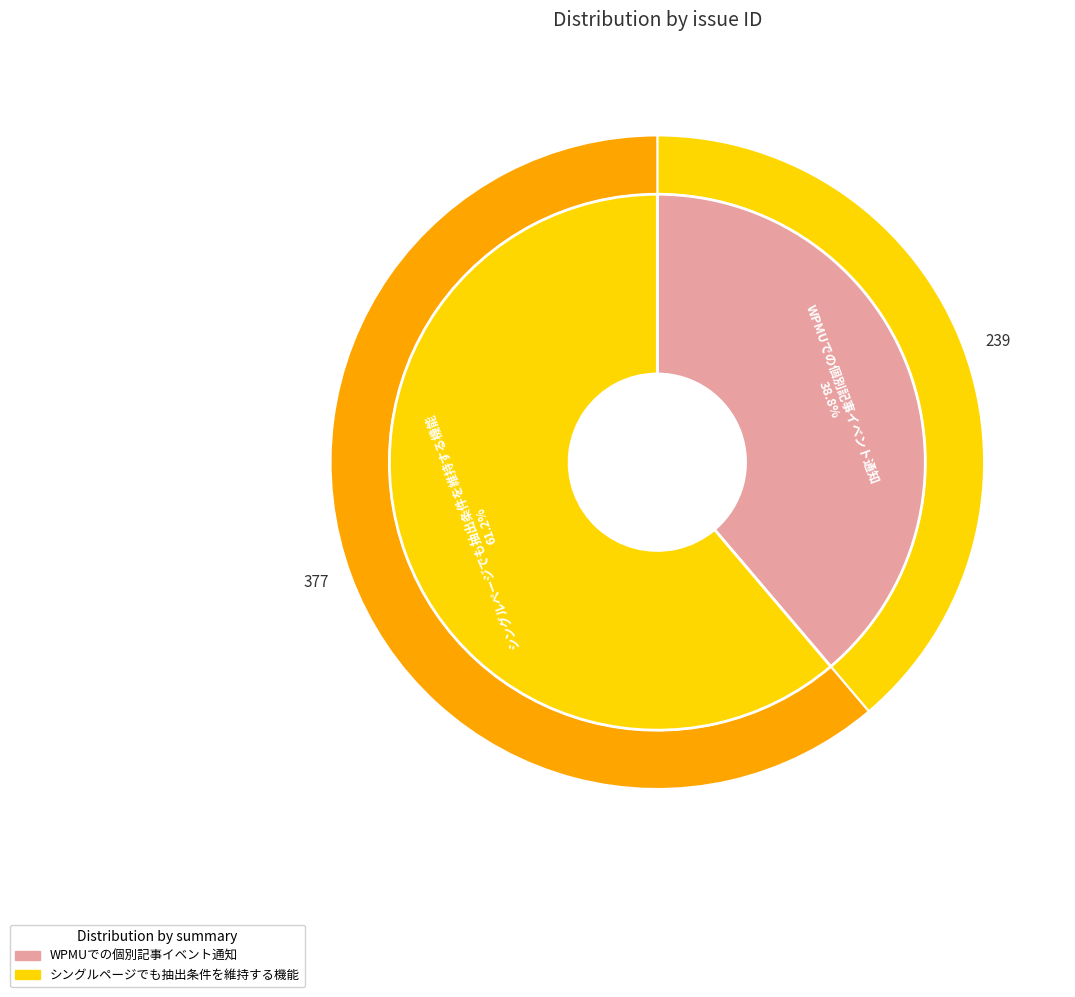

What percentage is the WPMUでの個別記事イベント通知 slice, to the nearest percent?

39%